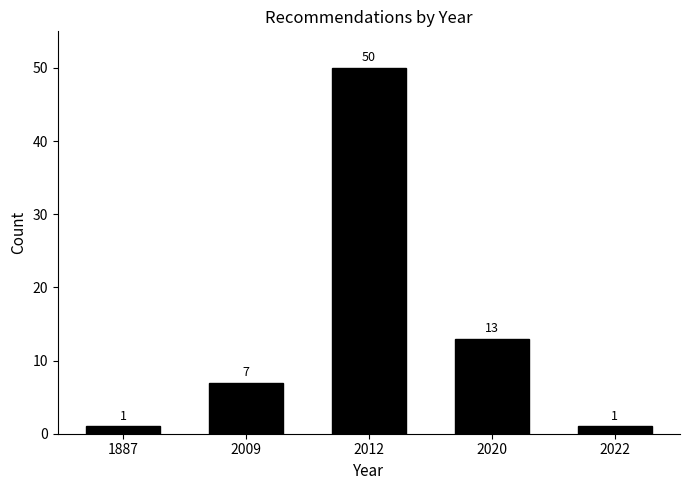

Reading left to right, transcribe all the data shown in this chart.

1887=1	2009=7	2012=50	2020=13	2022=1